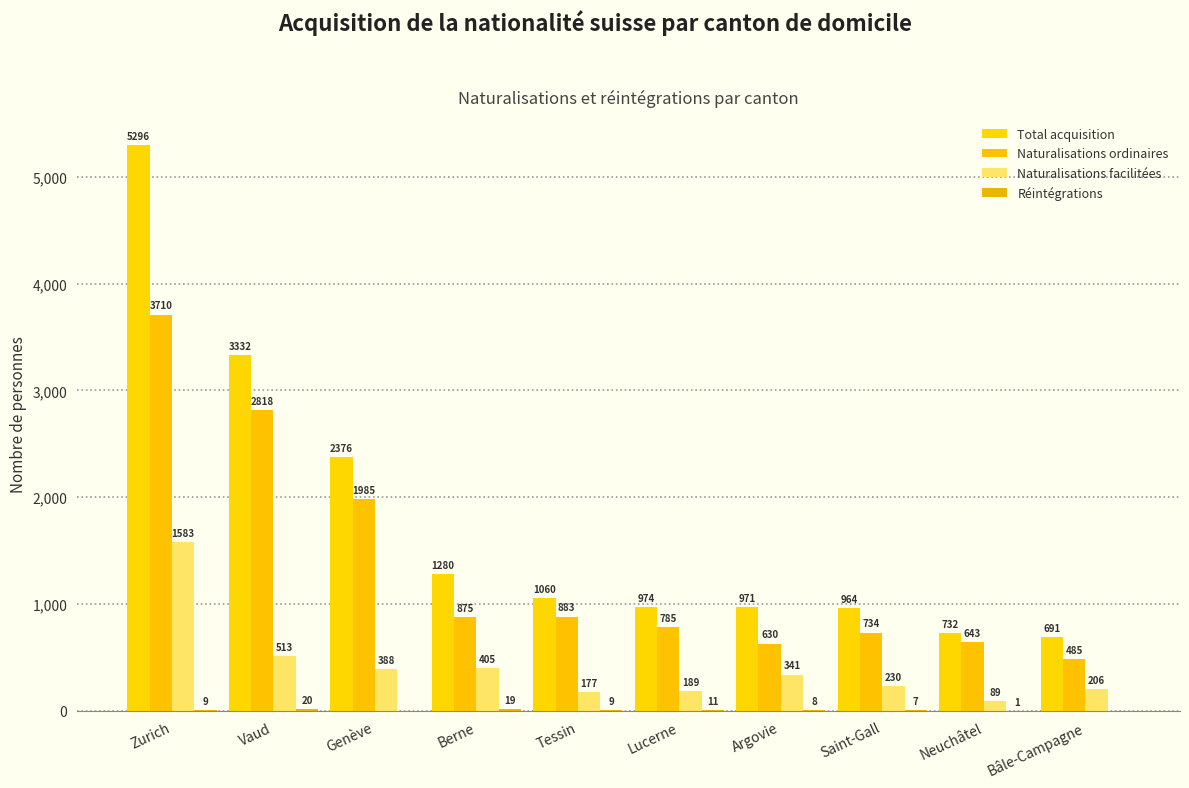

Which series has the largest range (max minus min)?

Total acquisition